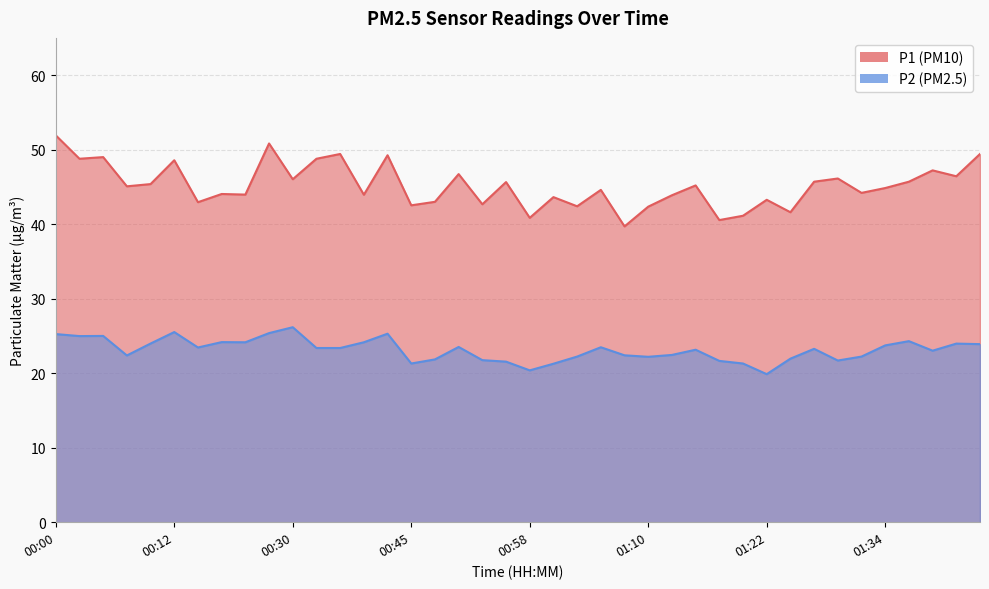

What is the maximum value shown in the chart?

51.9